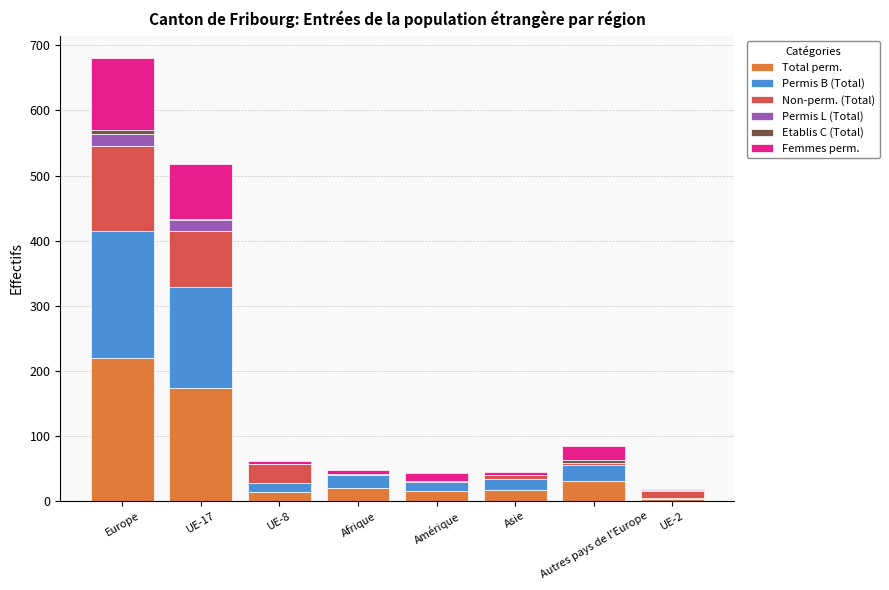

At which category is the sum across all series the highest?

Europe